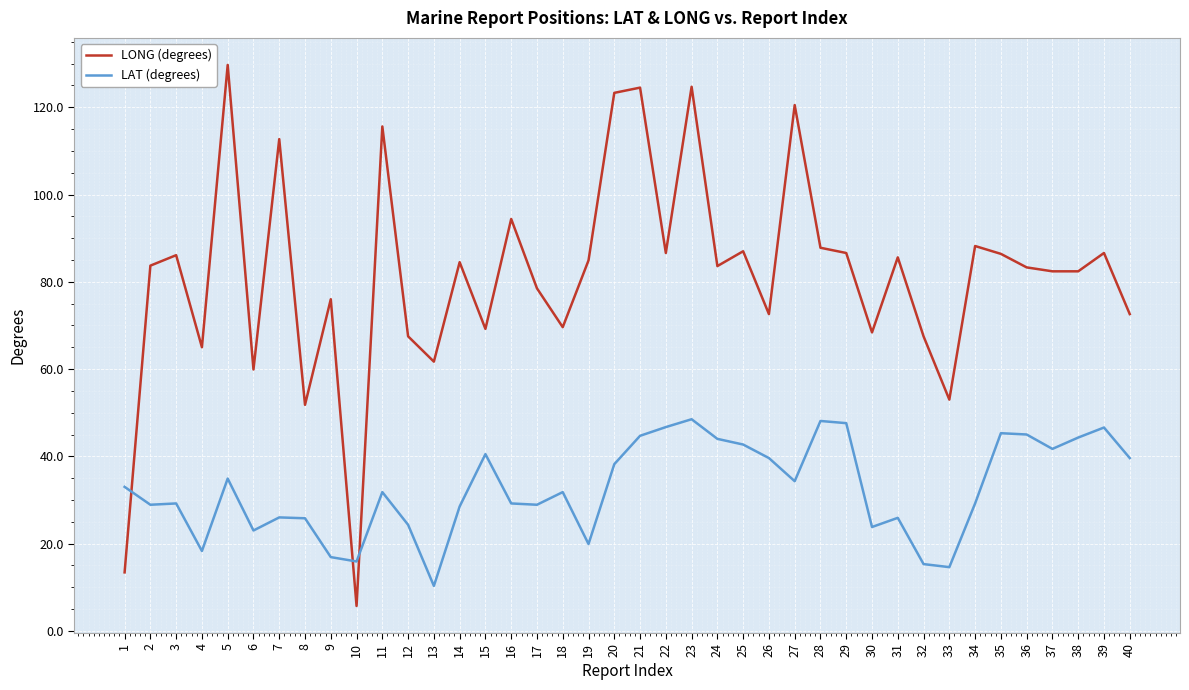

What is the difference between the LONG (degrees) values at 15 and 21?

55.3